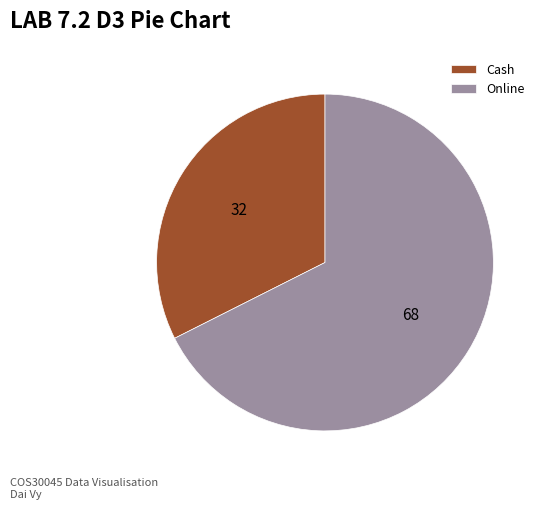

What is the smallest slice in the pie chart?

Cash